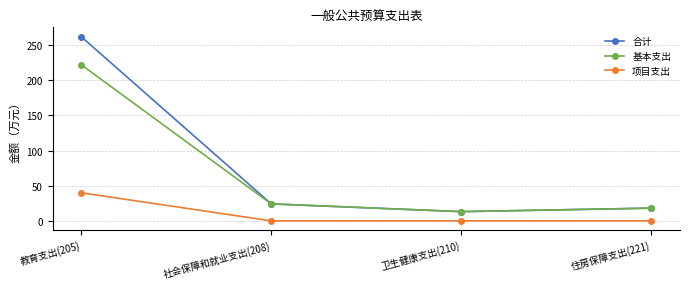

What position from the left is 卫生健康支出(210)?

3